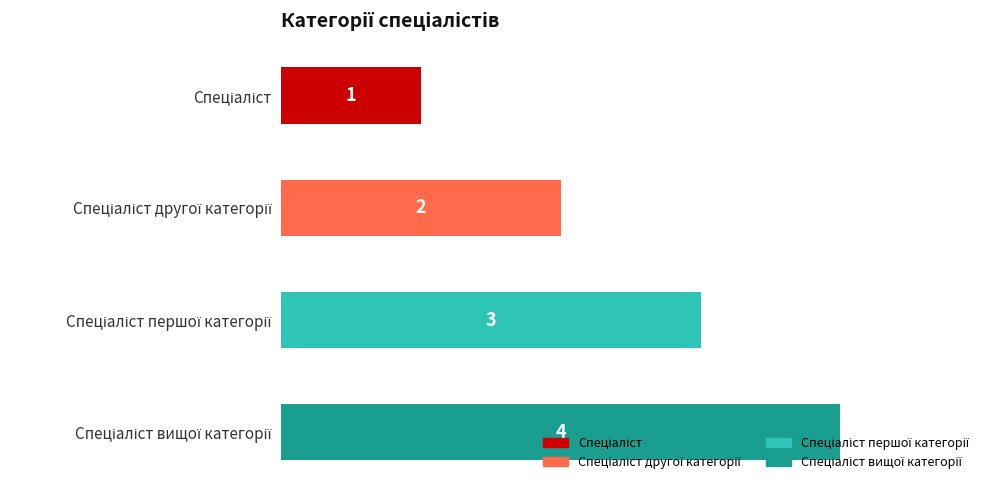

What is the difference between the maximum and minimum values?

3